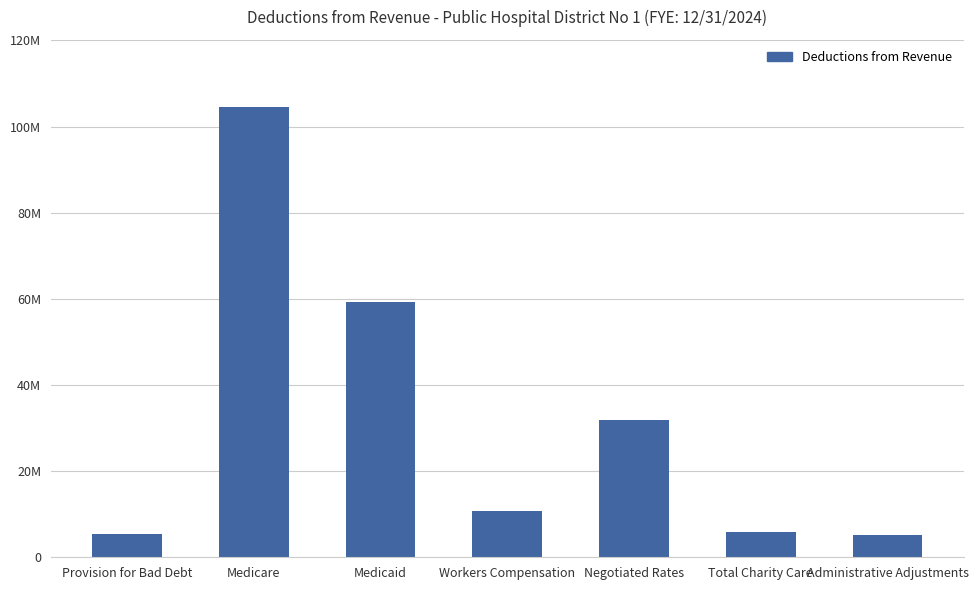

Which has a higher value, Workers Compensation or Medicare?

Medicare